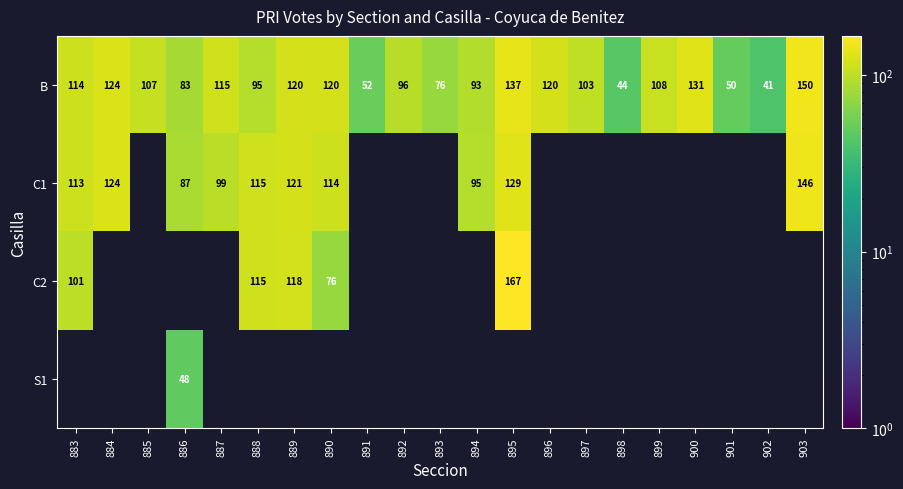

The value of B at 888 is 95. True or false?

True